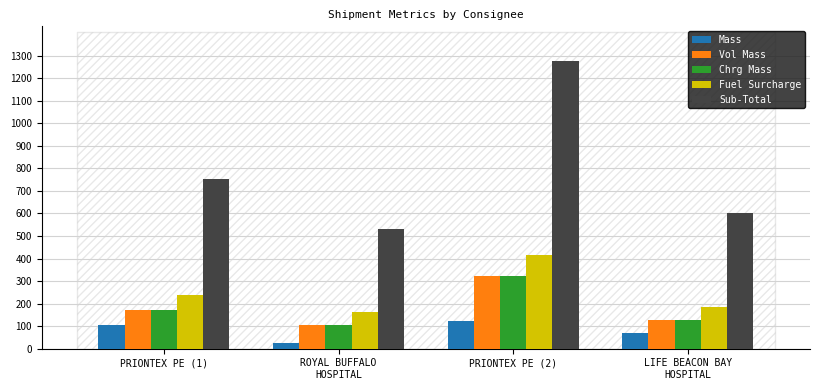

What is the average value of the Chrg Mass series?

181.7